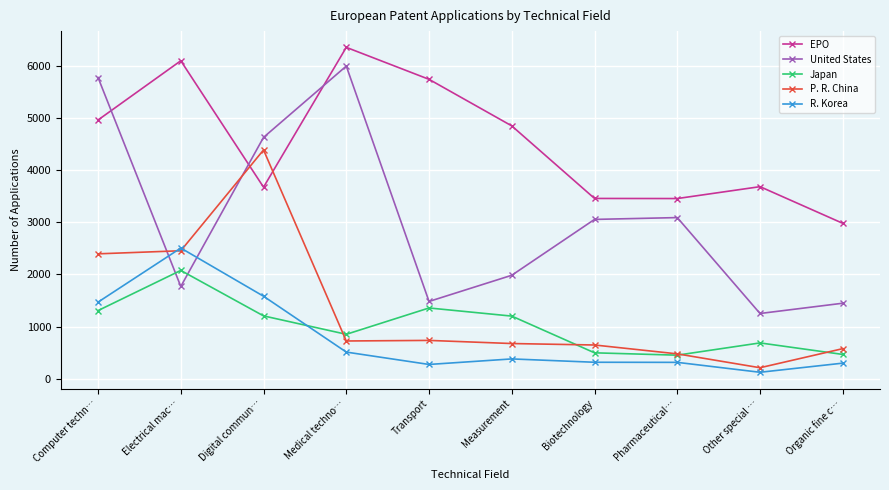

What is the label of the 3rd point from the right?

Pharmaceutical…